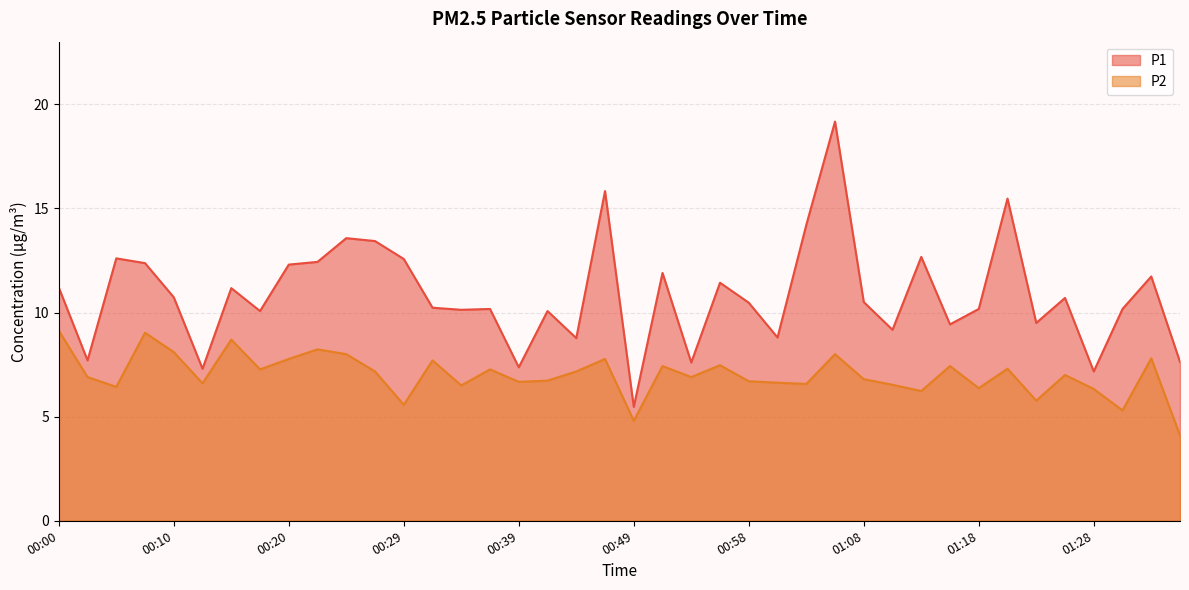

What is the smallest value displayed?

4.1